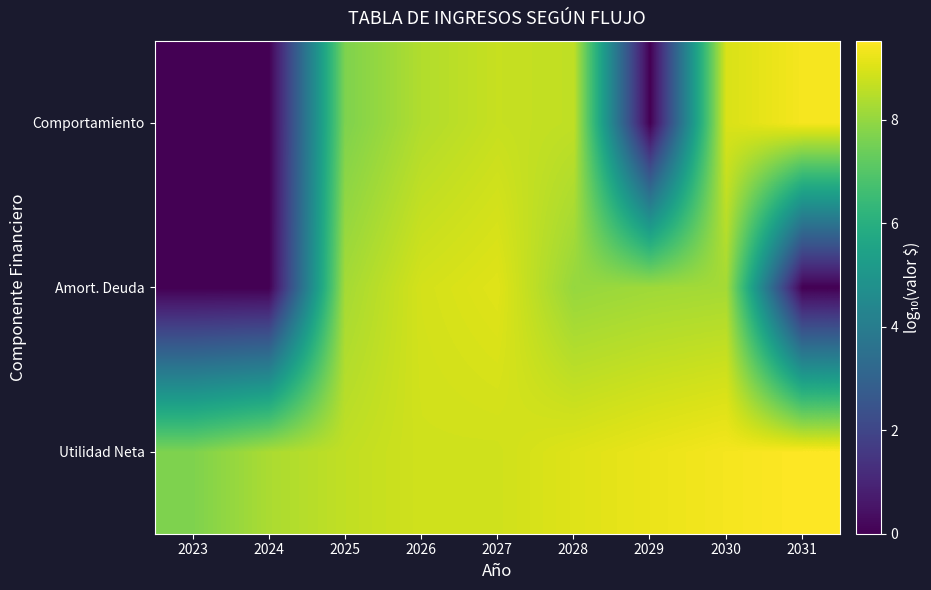

Reading left to right, transcribe all the data shown in this chart.

Utilidad Neta: 2023=7.7	2024=8.3	2025=8.6	2026=8.8	2027=8.8	2028=9.1	2029=9.2	2030=9.4	2031=9.5
Amort. Deuda: 2023=0.0	2024=0.0	2025=8.2	2026=8.9	2027=9.1	2028=8.0	2029=8.2	2030=8.2	2031=0.0
Comportamiento: 2023=0.0	2024=0.0	2025=7.7	2026=8.4	2027=8.7	2028=8.6	2029=0.0	2030=9.0	2031=9.4